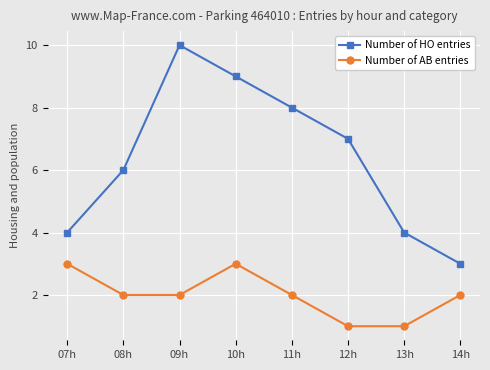

What is the highest value of the Number of HO entries series?

10